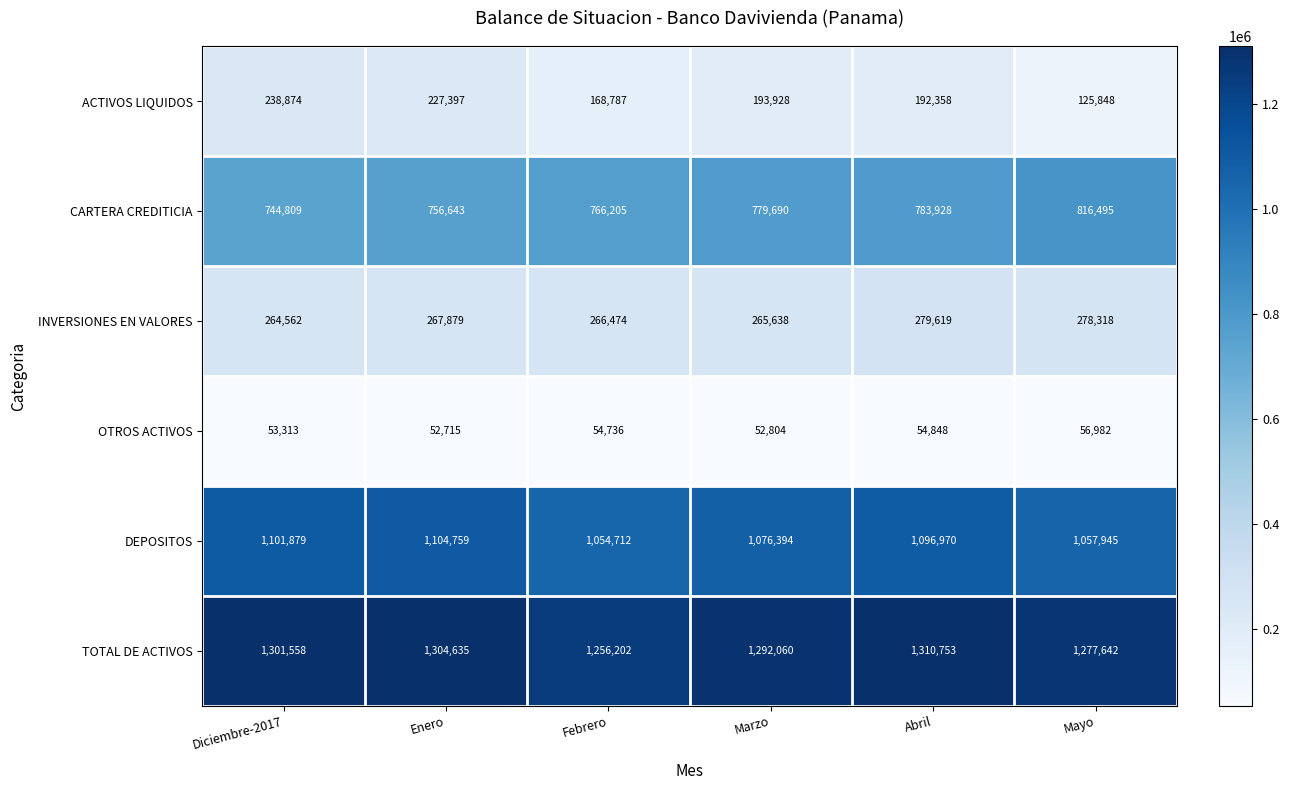

How many categories are shown in the chart?

6